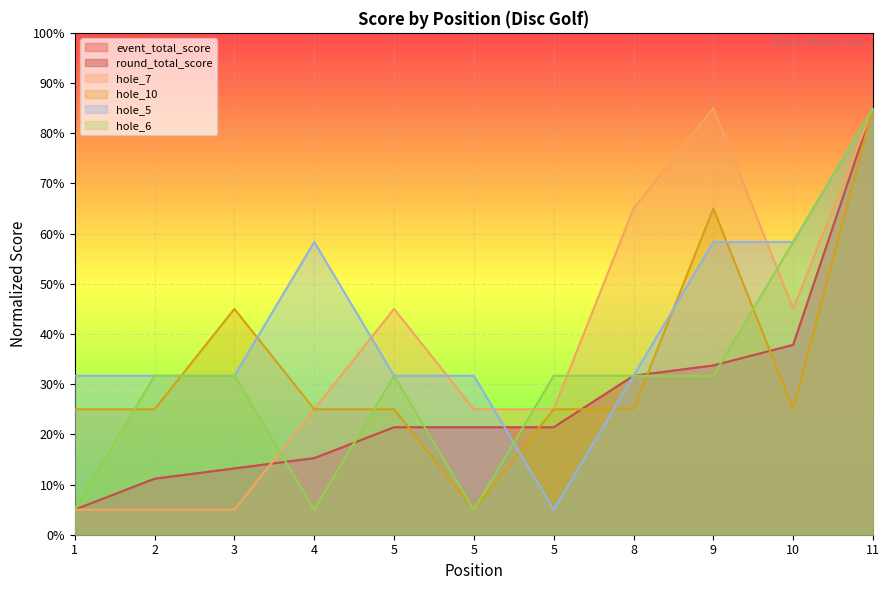

What are all the series names shown in the legend?

event_total_score, round_total_score, hole_7, hole_10, hole_5, hole_6